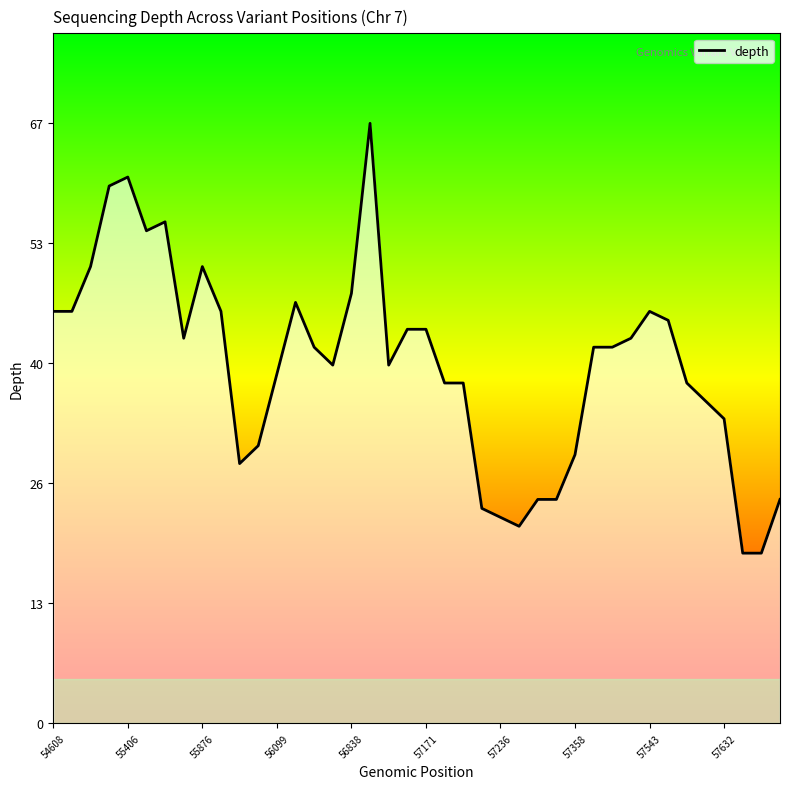

What is the difference between the second highest and second lowest values?

42